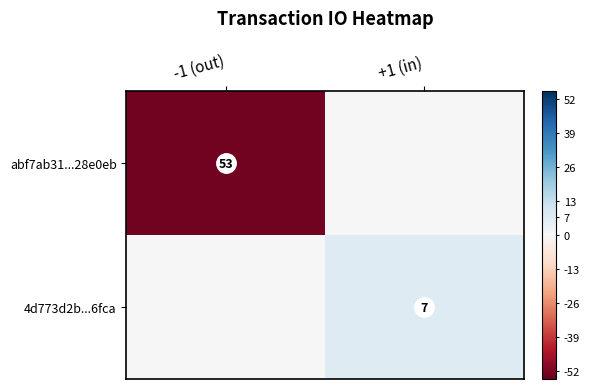

Between -1 (out) and +1 (in), which is larger?

+1 (in)